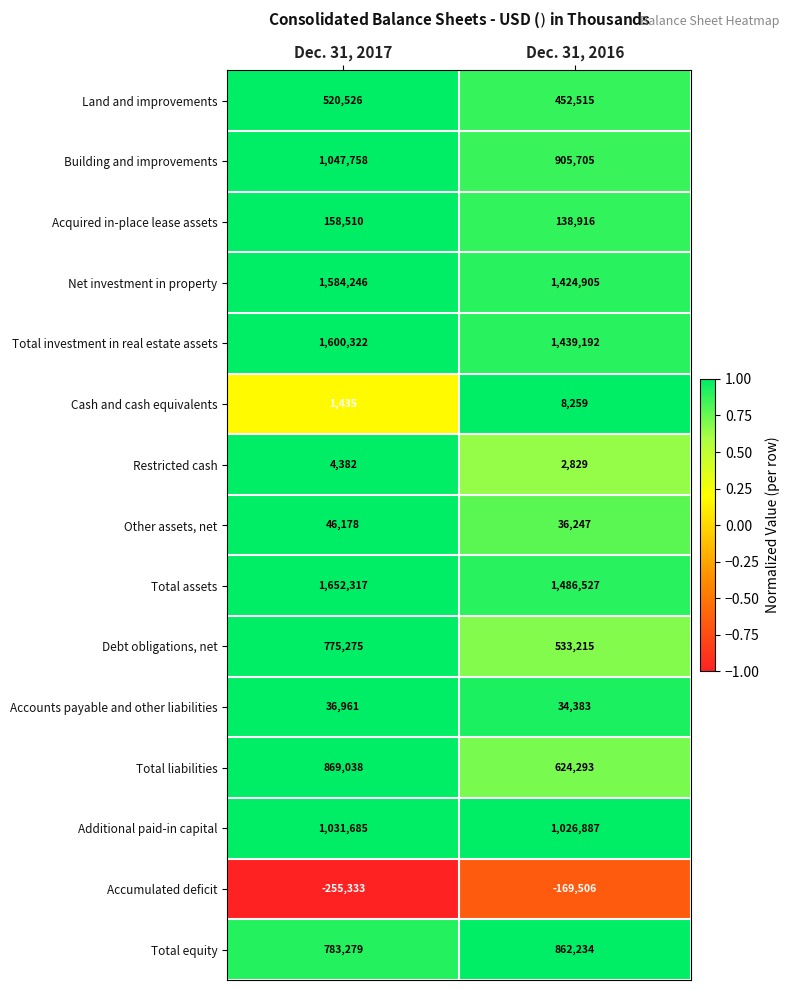

Reading right to left, transcribe all the data shown in this chart.

Land and improvements: Dec. 31, 2016=452515	Dec. 31, 2017=520526
Building and improvements: Dec. 31, 2016=905705	Dec. 31, 2017=1047758
Acquired in-place lease assets: Dec. 31, 2016=138916	Dec. 31, 2017=158510
Net investment in property: Dec. 31, 2016=1424905	Dec. 31, 2017=1584246
Total investment in real estate assets: Dec. 31, 2016=1439192	Dec. 31, 2017=1600322
Cash and cash equivalents: Dec. 31, 2016=8259	Dec. 31, 2017=1435
Restricted cash: Dec. 31, 2016=2829	Dec. 31, 2017=4382
Other assets, net: Dec. 31, 2016=36247	Dec. 31, 2017=46178
Total assets: Dec. 31, 2016=1486527	Dec. 31, 2017=1652317
Debt obligations, net: Dec. 31, 2016=533215	Dec. 31, 2017=775275
Accounts payable and other liabilities: Dec. 31, 2016=34383	Dec. 31, 2017=36961
Total liabilities: Dec. 31, 2016=624293	Dec. 31, 2017=869038
Additional paid-in capital: Dec. 31, 2016=1026887	Dec. 31, 2017=1031685
Accumulated deficit: Dec. 31, 2016=-169506	Dec. 31, 2017=-255333
Total equity: Dec. 31, 2016=862234	Dec. 31, 2017=783279